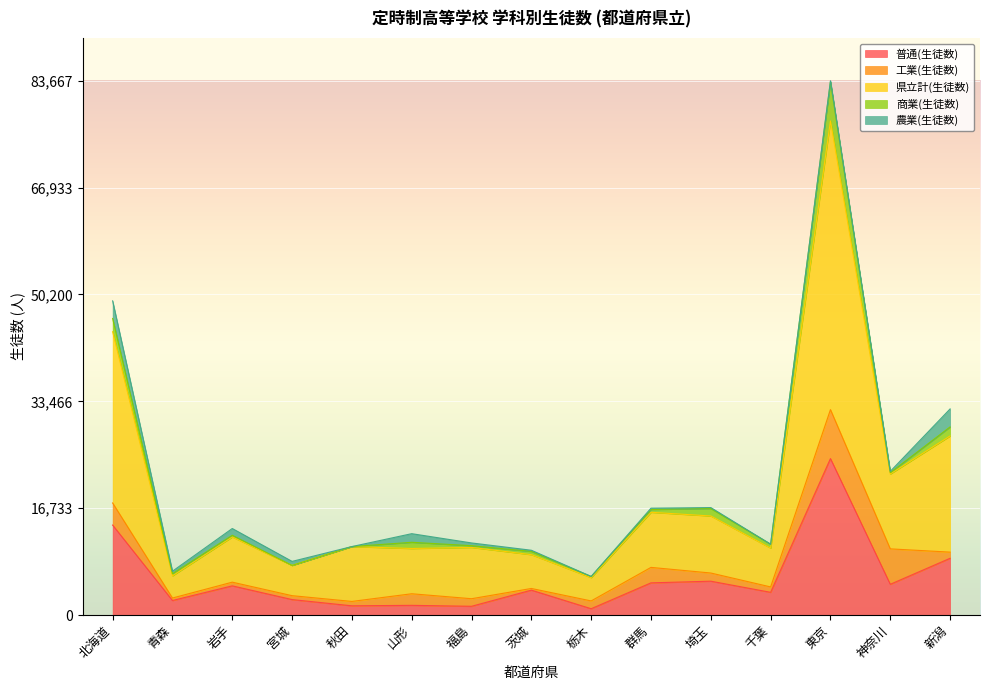

Does the chart display data point markers on the line(s)?

No